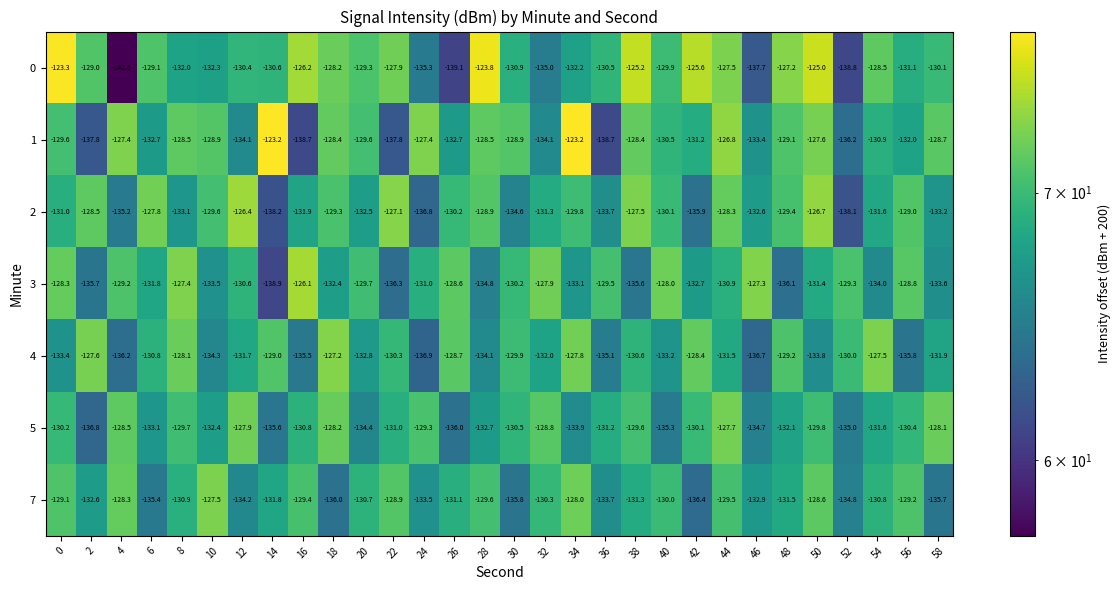

Rank the series at 12 from lowest to highest value.

7, 1, 4, 3, 0, 5, 2